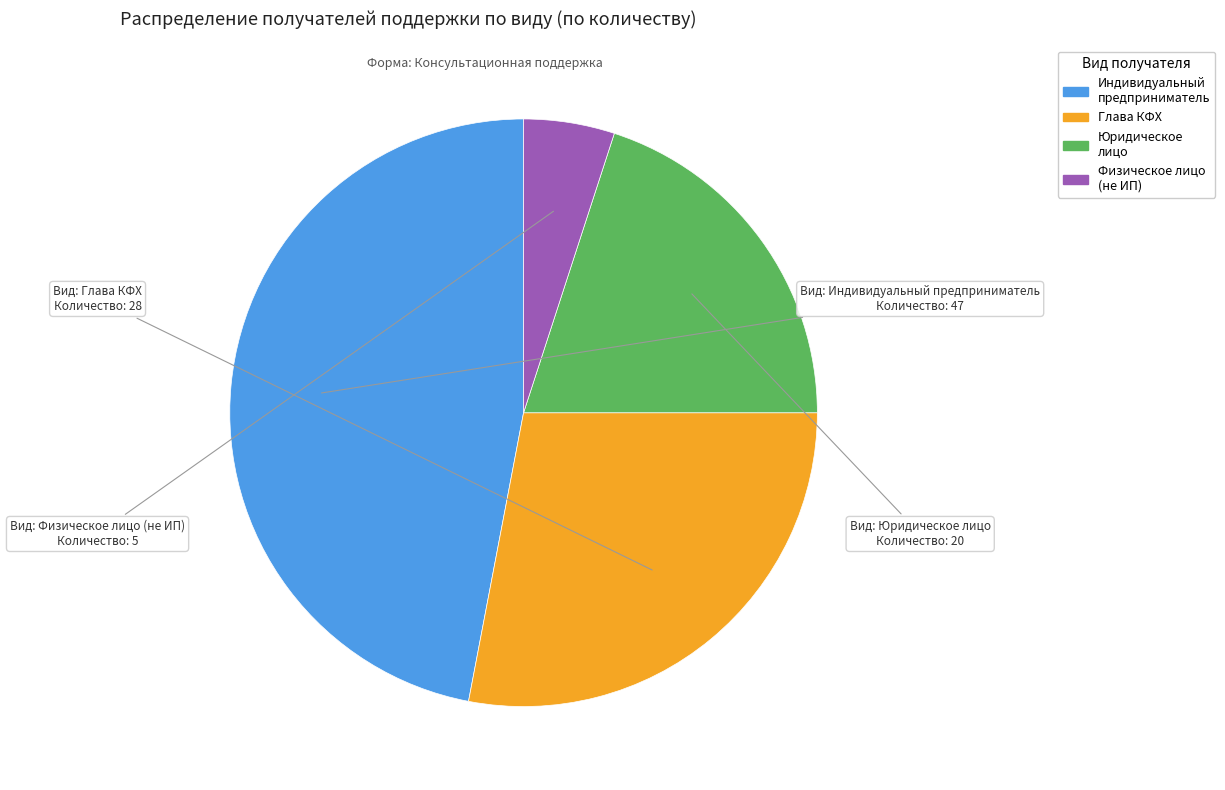

Does any single category account for the majority?

No